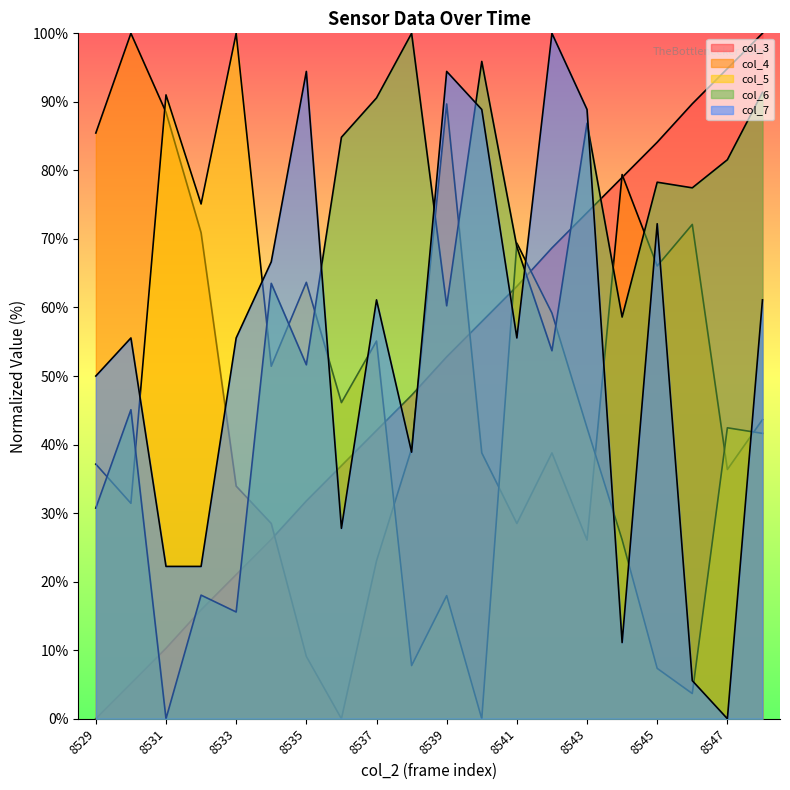

Reading left to right, extract all data points from this chart.

col_3: 0.0	5.1	10.3	15.9	21.0	26.2	31.8	36.9	42.1	47.2	52.8	57.9	63.1	68.7	73.8	79.0	84.1	89.7	94.9	100.0
col_4: 85.5	100.0	88.5	70.9	33.9	28.5	9.1	0.0	23.0	39.4	89.7	38.8	28.5	38.8	26.1	79.4	66.1	72.1	36.4	43.6
col_5: 37.1	31.4	91.0	75.1	100.0	51.4	63.7	46.1	55.1	7.8	18.0	0.0	69.4	59.2	42.4	26.1	7.3	3.7	42.4	41.6
col_6: 30.7	45.1	0.0	18.0	15.6	63.5	51.6	84.8	90.6	100.0	60.2	95.9	68.9	53.7	86.9	58.6	78.3	77.5	81.6	91.4
col_7: 50.0	55.6	22.2	22.2	55.6	66.7	94.4	27.8	61.1	38.9	94.4	88.9	55.6	100.0	88.9	11.1	72.2	5.6	0.0	61.1